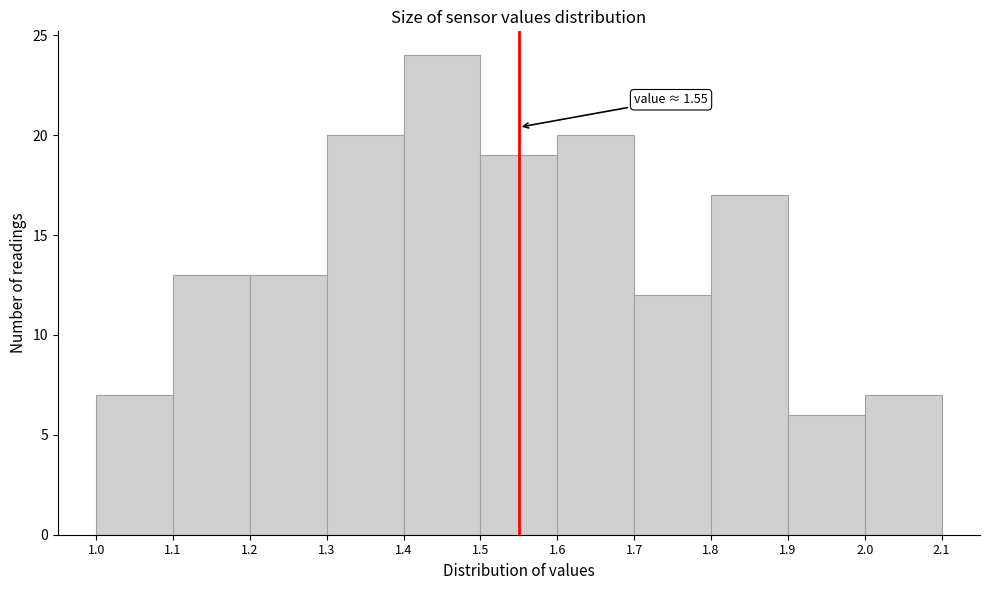

Over which range of the x-axis is the bar tallest?

1.4 to 1.5